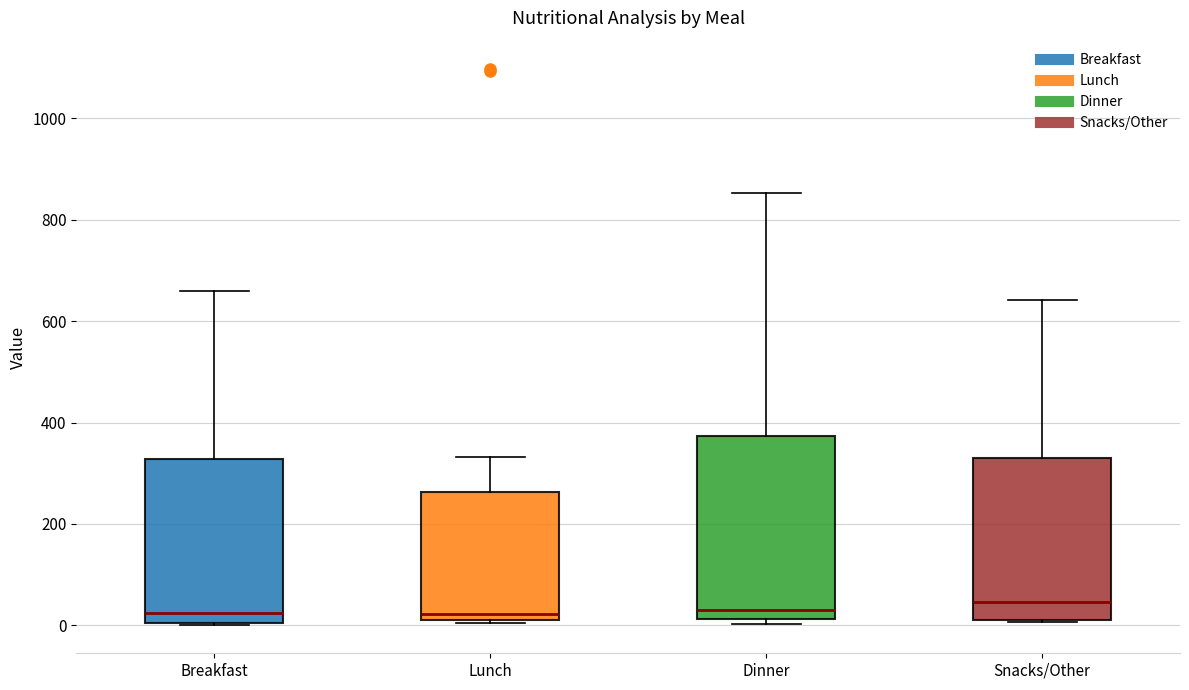

Where is the upper edge of the box for Snacks/Other on the y-axis? The values are not printed on the chart, so give them approximately, as read against the axis.

320